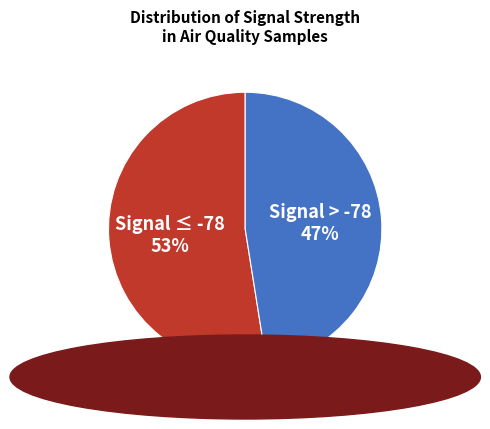

What is the smallest slice in the pie chart?

Signal > -78 47%